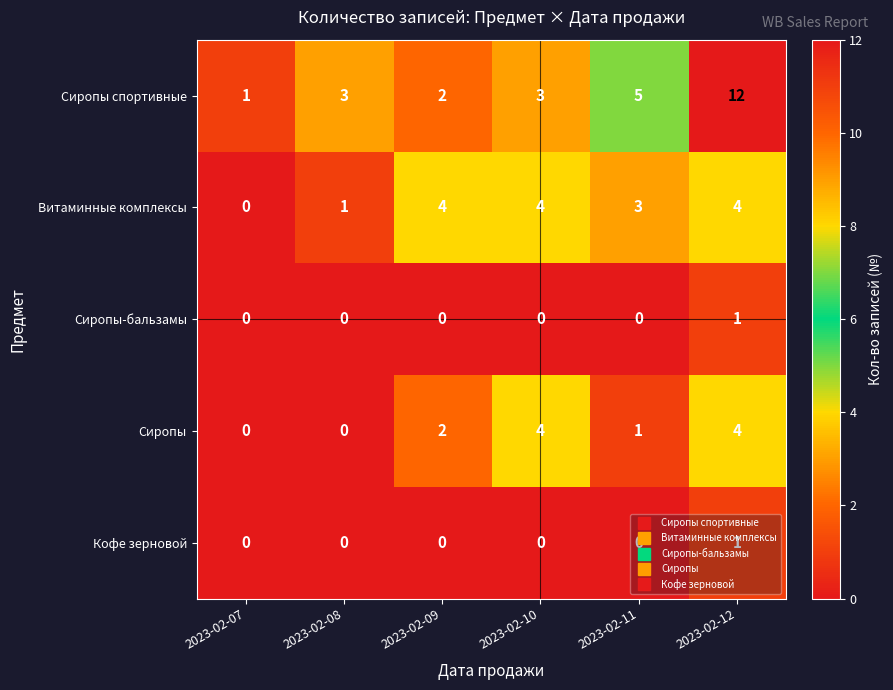

What is the approximate value of Витаминные комплексы at 2023-02-09?

4